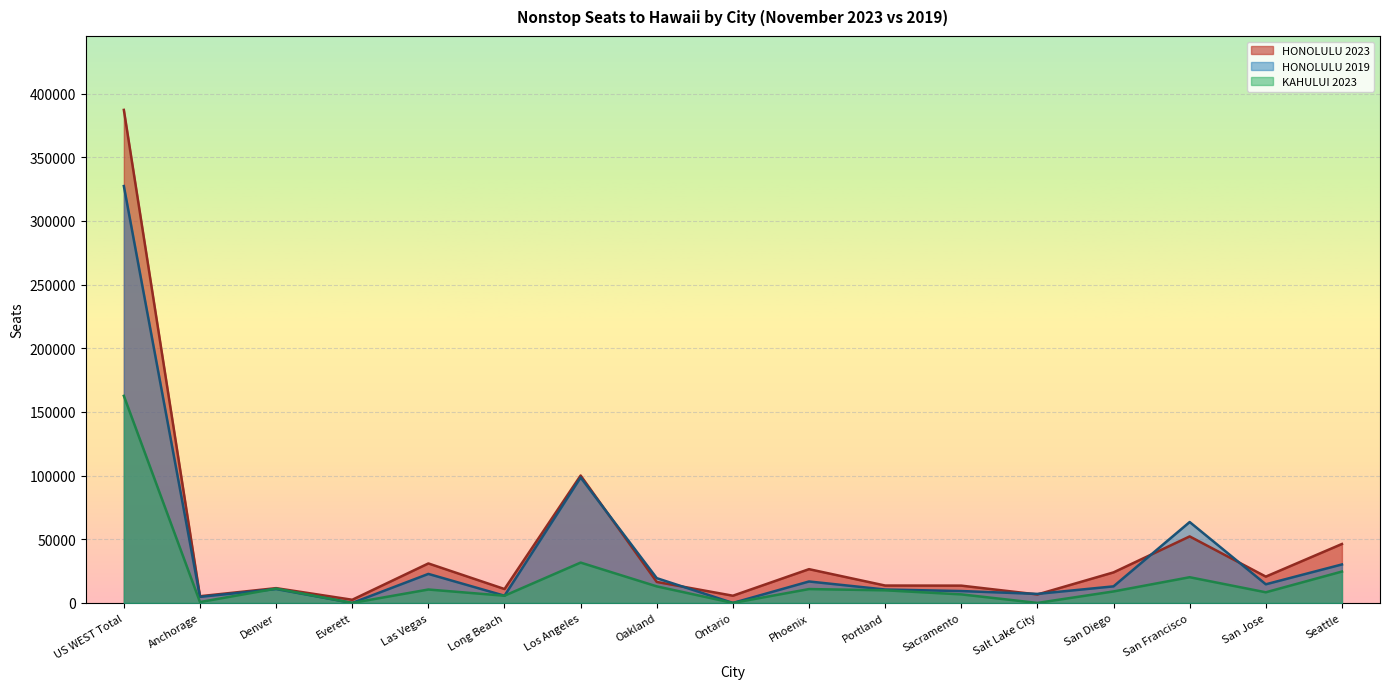

How many data points in HONOLULU 2019 are less than 13021?

8